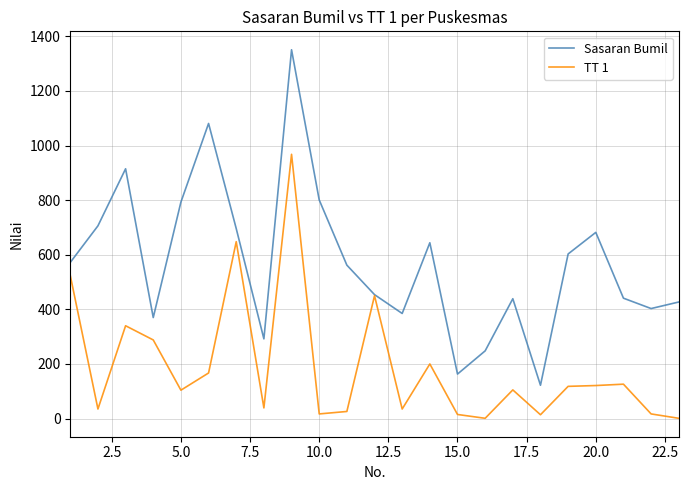

Which series has the largest range (max minus min)?

Sasaran Bumil